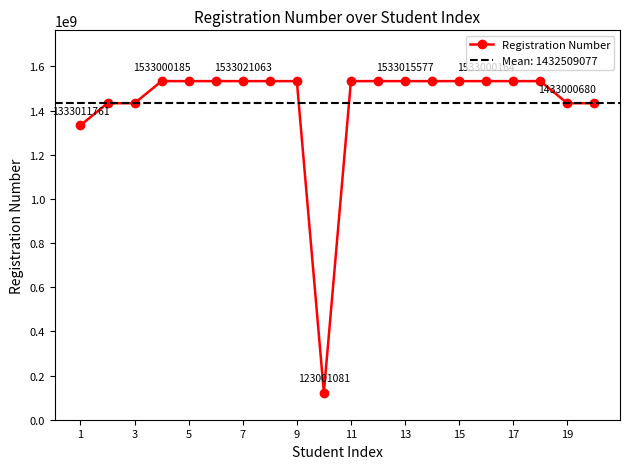

True or false: Registration Number has more than 0 interior local peaks.

True